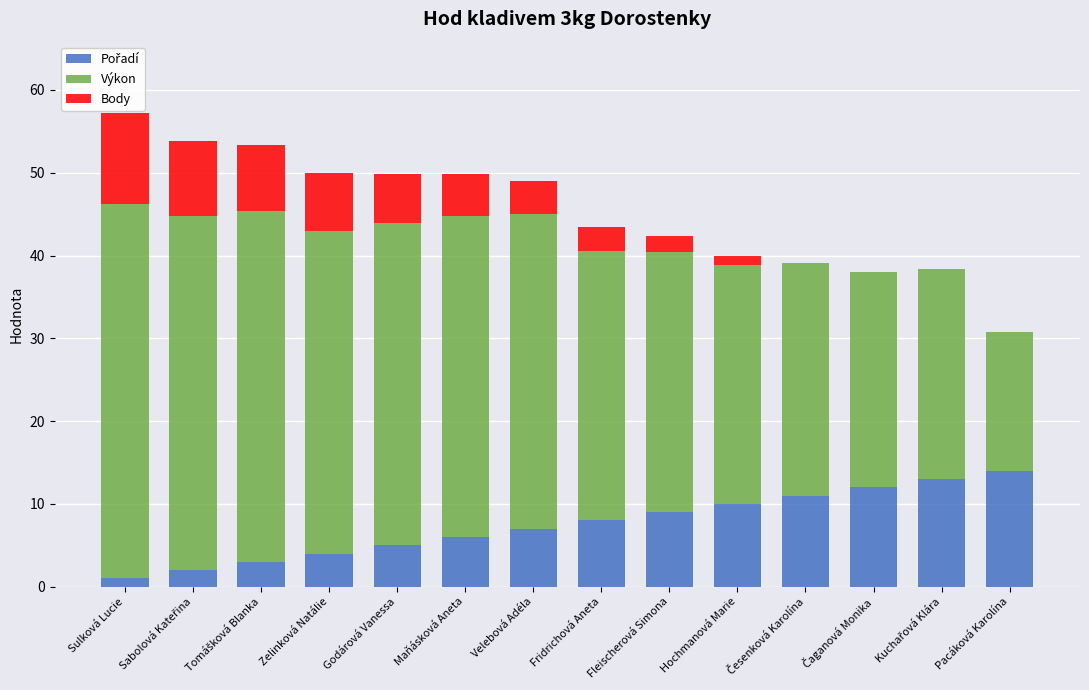

Count the number of categories in the chart.

14